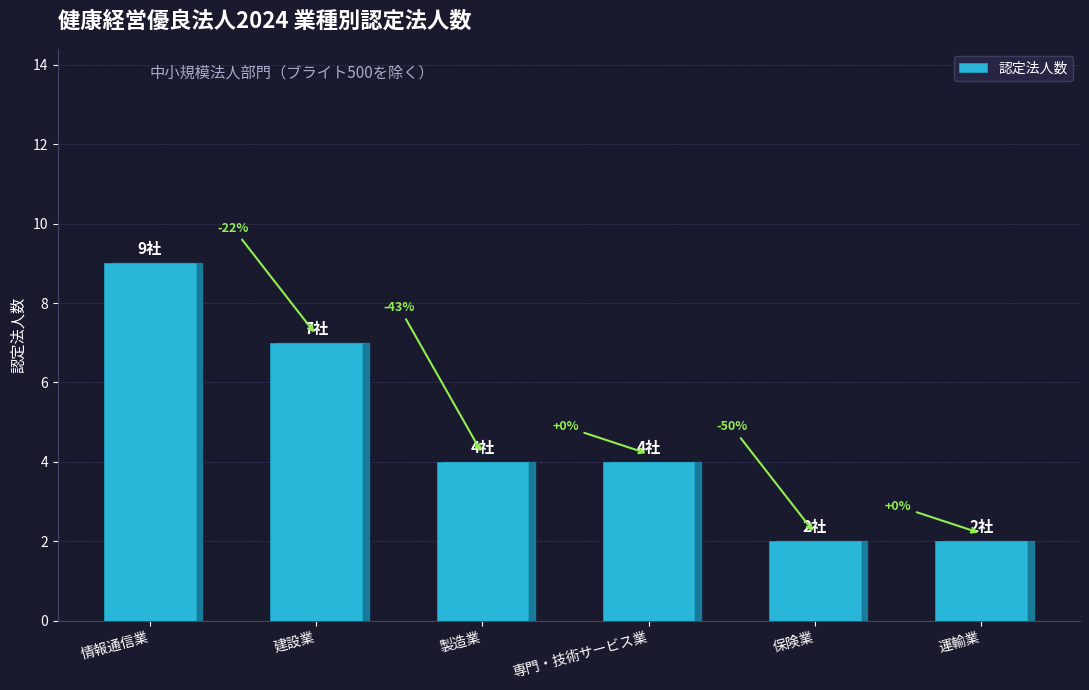

Between 専門・技術サービス業 and 運輸業, which is larger?

専門・技術サービス業